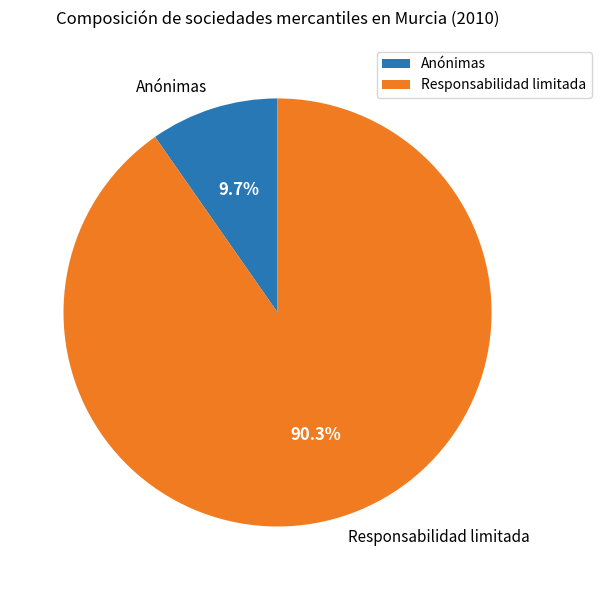

Approximately how many times larger is the value at Responsabilidad limitada compared to Anónimas?

9.3